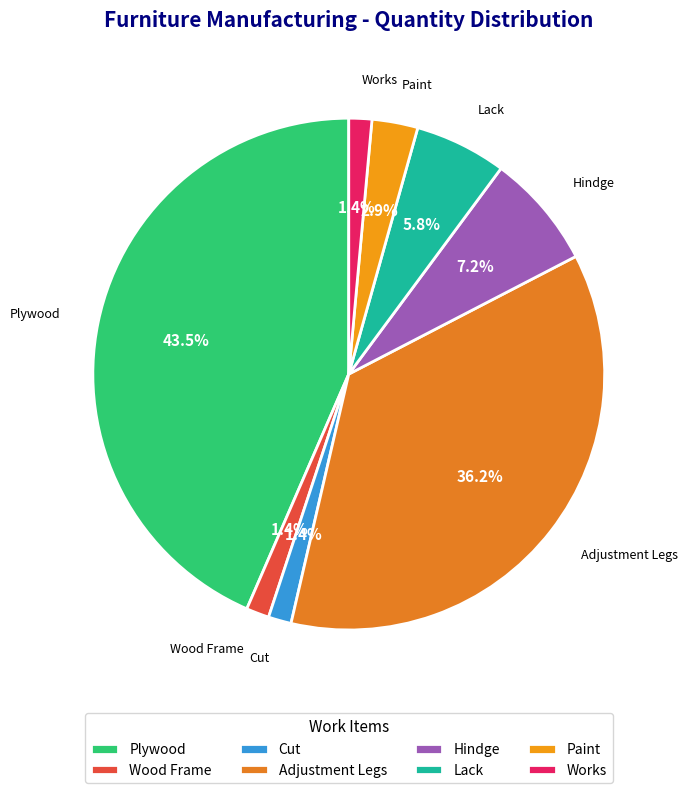

Between Paint and Cut, which is larger?

Paint